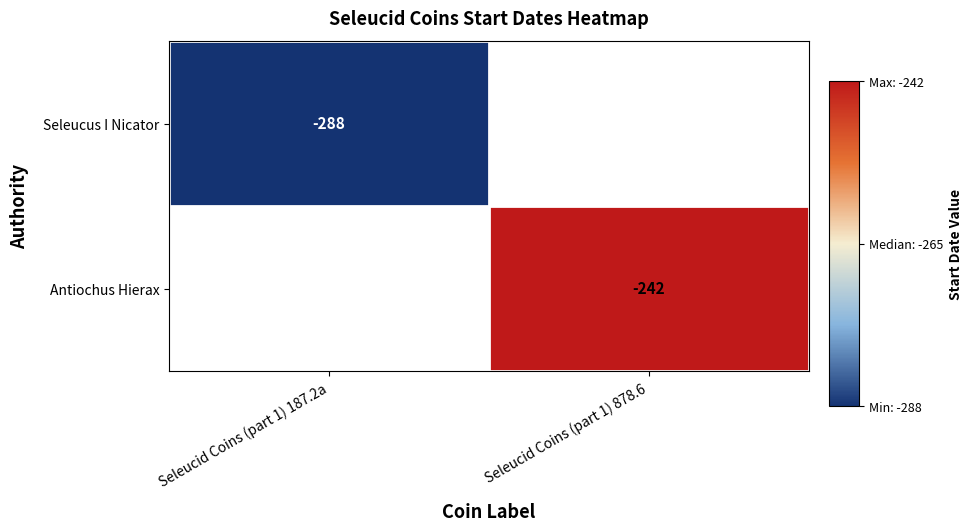

At how many categories does at least one series exceed -247?

1